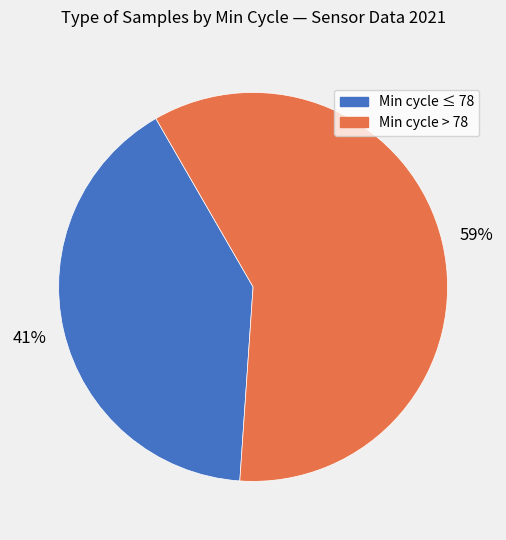

To the nearest percent, what percentage of the pie is Min cycle > 78?

59%